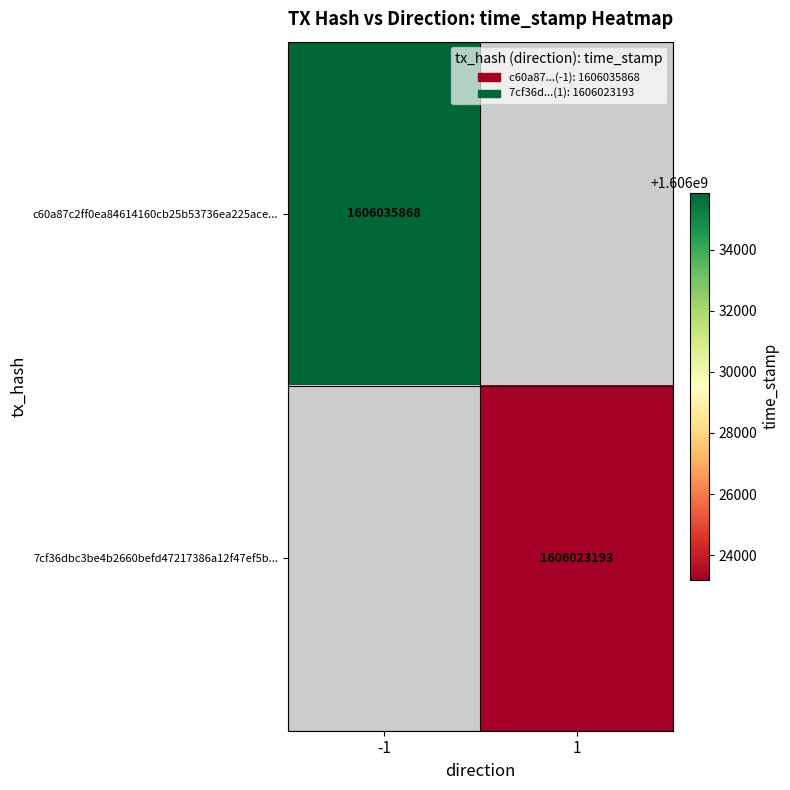

The value of c60a87c2ff0ea84614160cb25b53736ea225ace... at -1 is 2816247225.1. True or false?

False